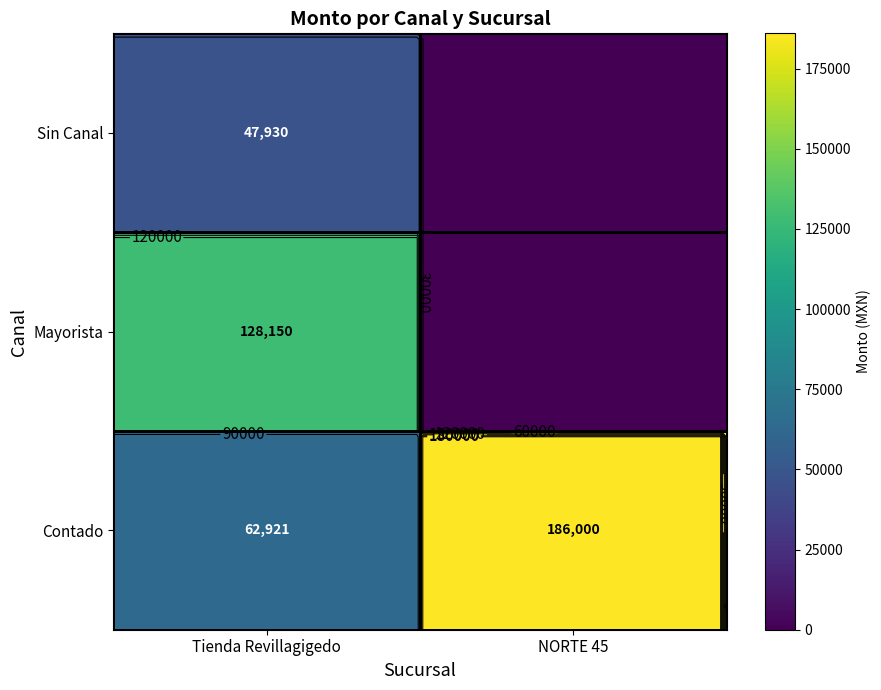

True or false: Mayorista has a value of 221753 at Tienda Revillagigedo.

False